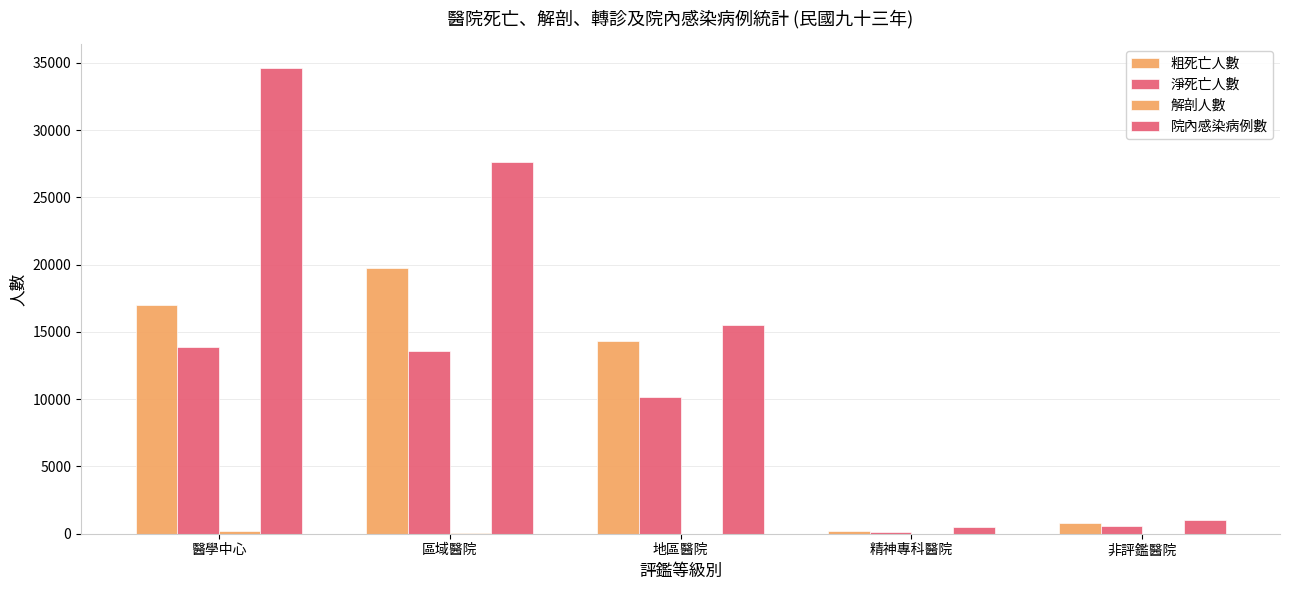

How many groups of bars are there?

5